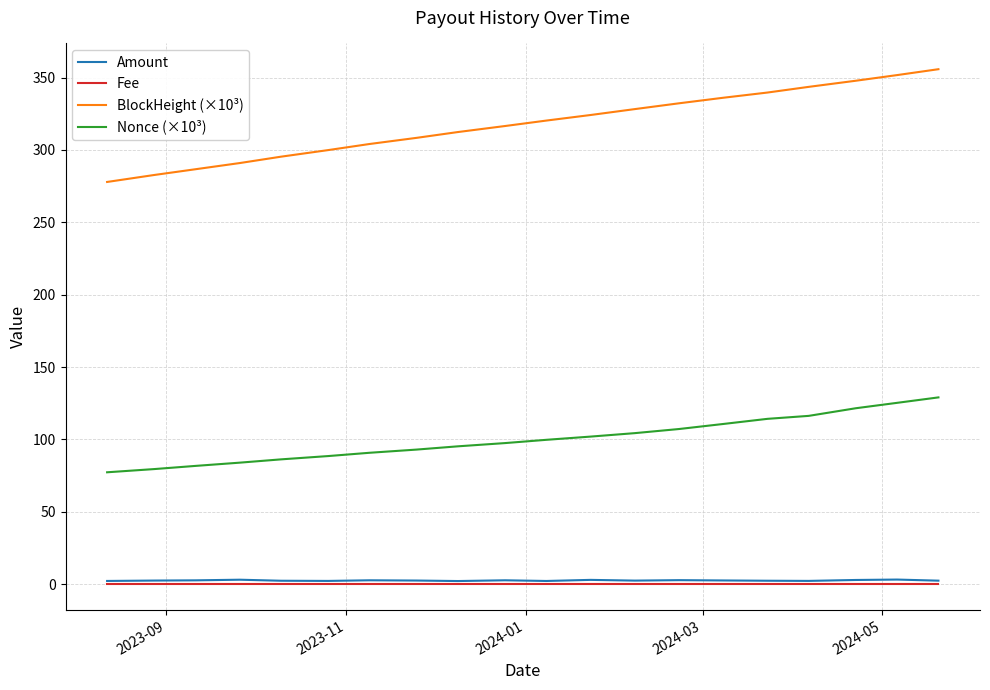

What are all the series names shown in the legend?

Amount, Fee, BlockHeight (×10³), Nonce (×10³)